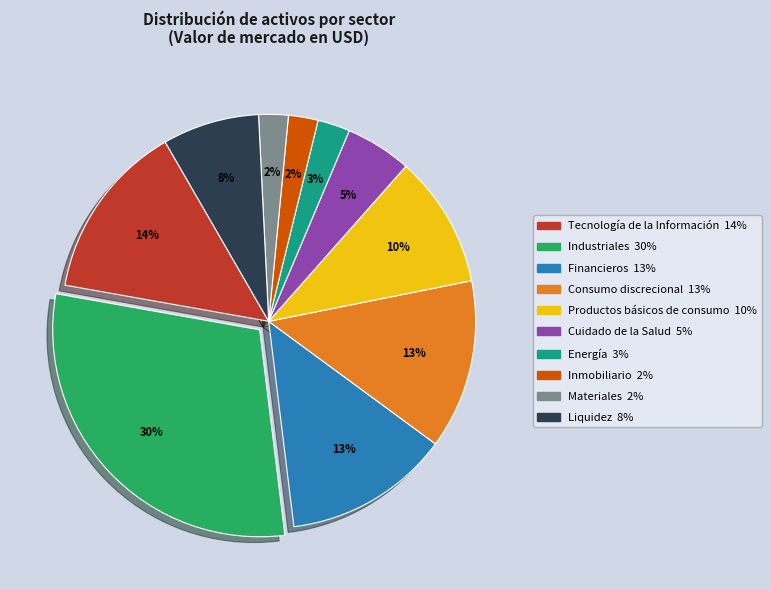

Which slice is the largest?

Industriales